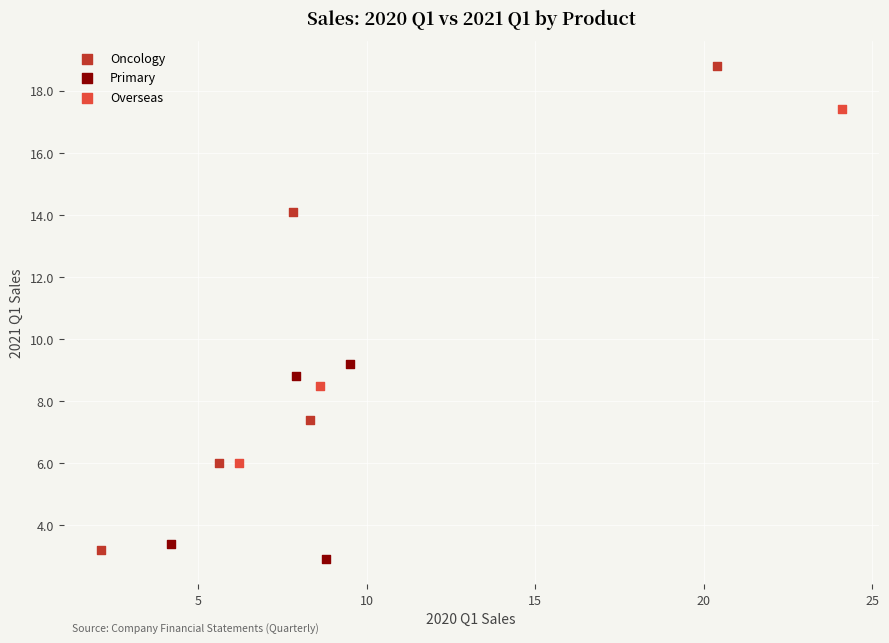

Which series has the widest spread of Y values?

Oncology